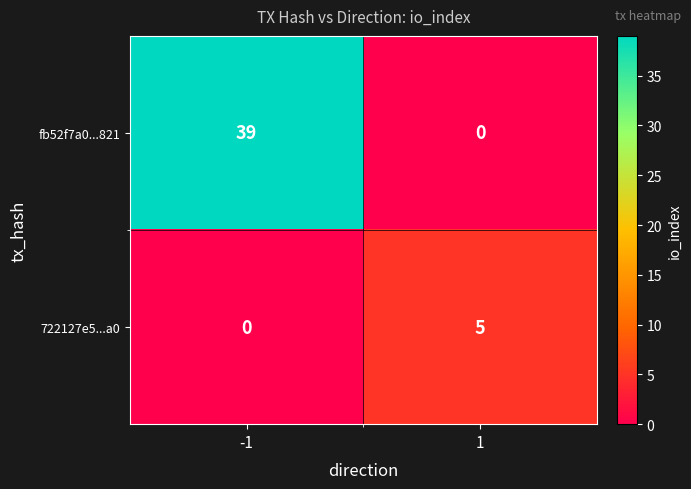

What is the sum of the fb52f7a0...821 values at 1 and -1?

39